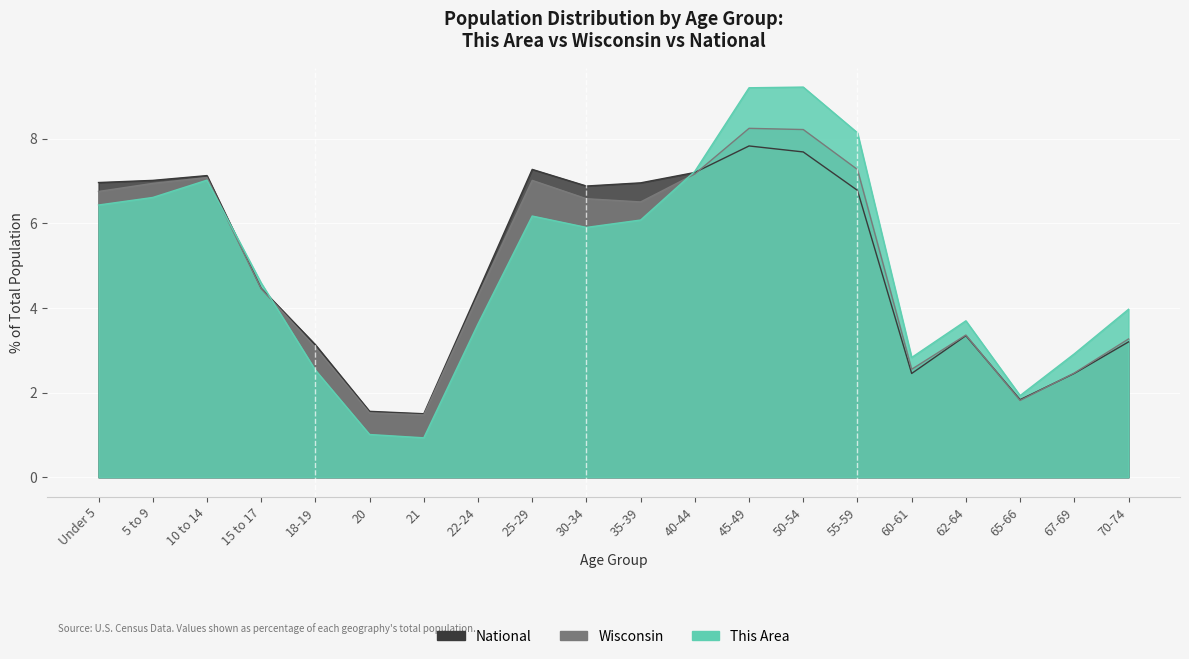

What is the value of the This Area point at the 9th from the left?

6.2